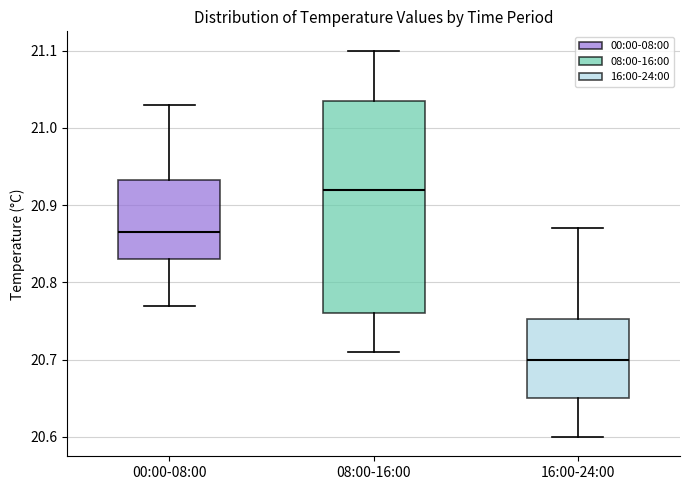

Reading left to right, read every box against the y-axis: the position of its median line, the range the box covers, and the ends of its whiskers. The values are not printed on the chart, so give them approximately, as read against the axis.

00:00-08:00: median 20.87, box 20.83 to 20.93, whiskers 20.77 to 21.03
08:00-16:00: median 20.92, box 20.76 to 21.04, whiskers 20.71 to 21.10
16:00-24:00: median 20.70, box 20.65 to 20.75, whiskers 20.60 to 20.87